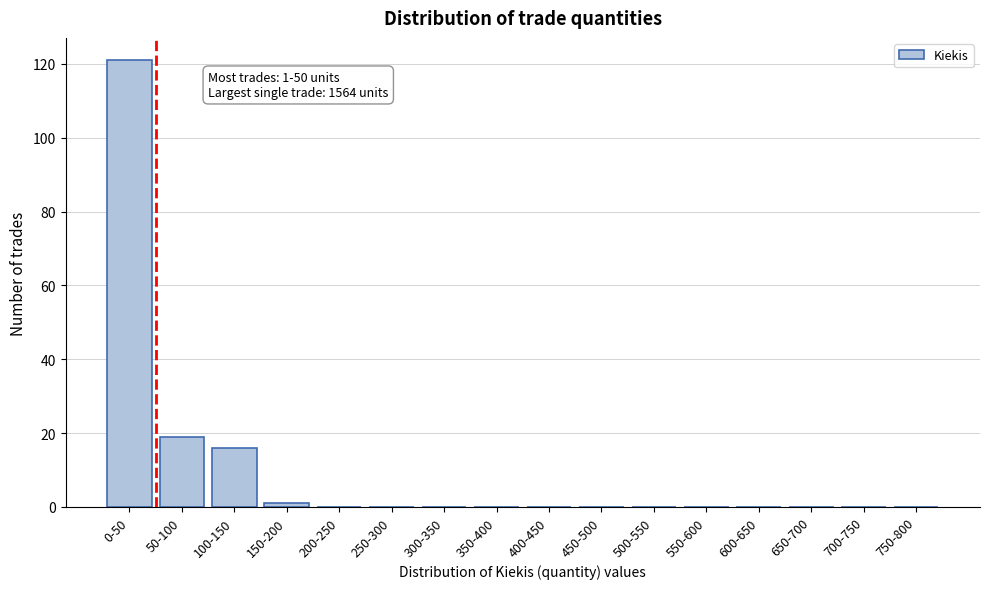

Reading right to left, extract all data points from this chart.

750-800=0	700-750=0	650-700=0	600-650=0	550-600=0	500-550=0	450-500=0	400-450=0	350-400=0	300-350=0	250-300=0	200-250=0	150-200=1	100-150=16	50-100=19	0-50=121